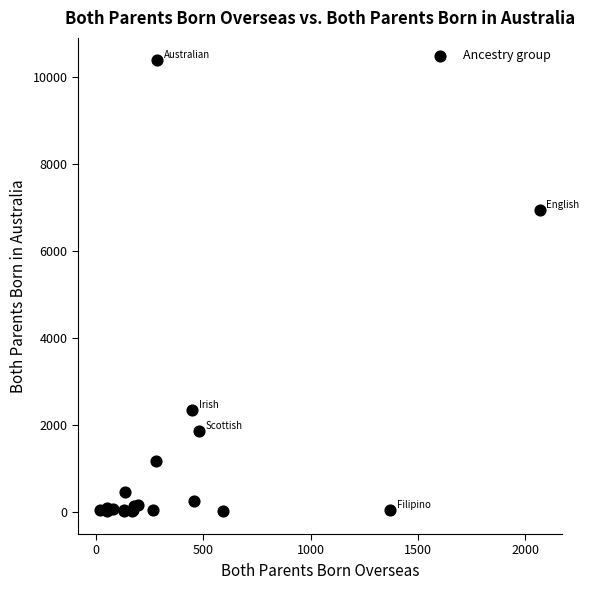

What Y value in the scatter plot is closest to 5190?

6938